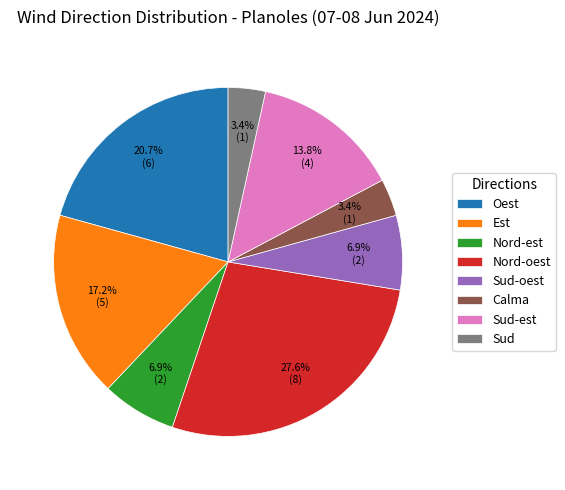

To the nearest percent, what is the difference between the largest and smallest slice percentages?

24%